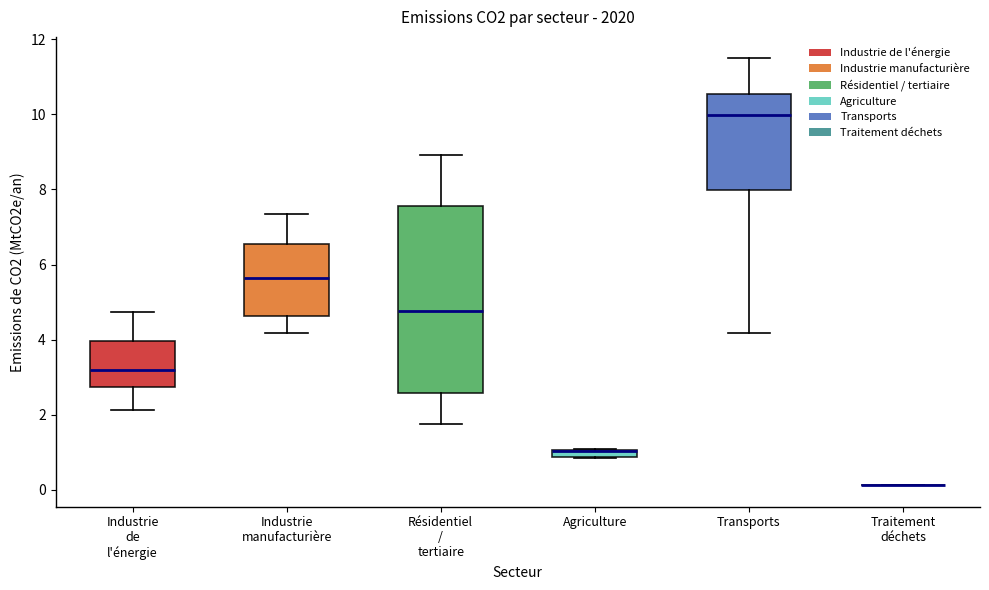

Where does the lower whisker of the box for Transports end on the y-axis? The values are not printed on the chart, so give them approximately, as read against the axis.

4.2